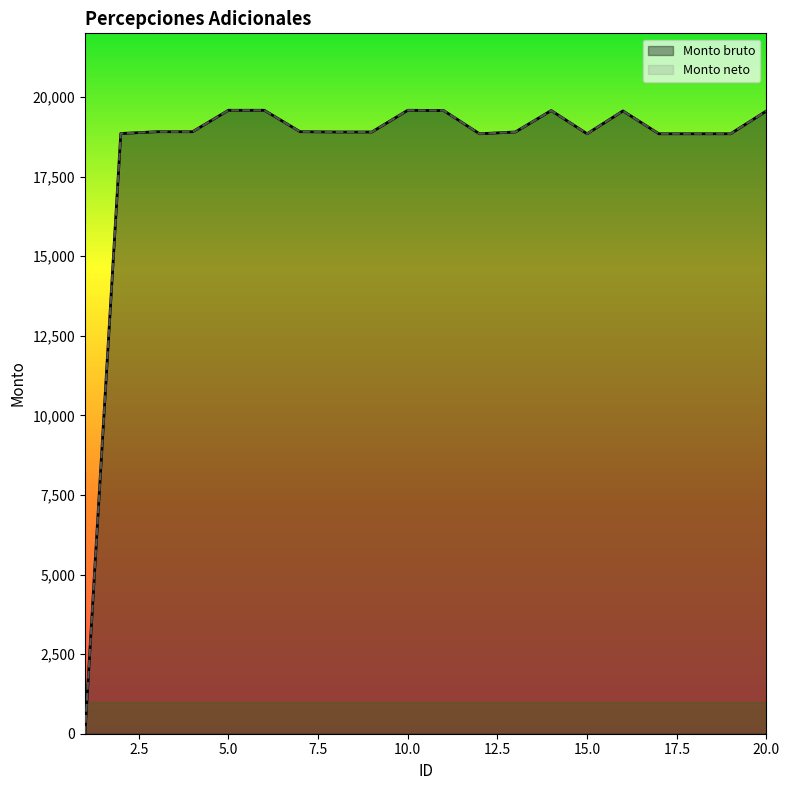

Between 12 and 3, which is larger?

3